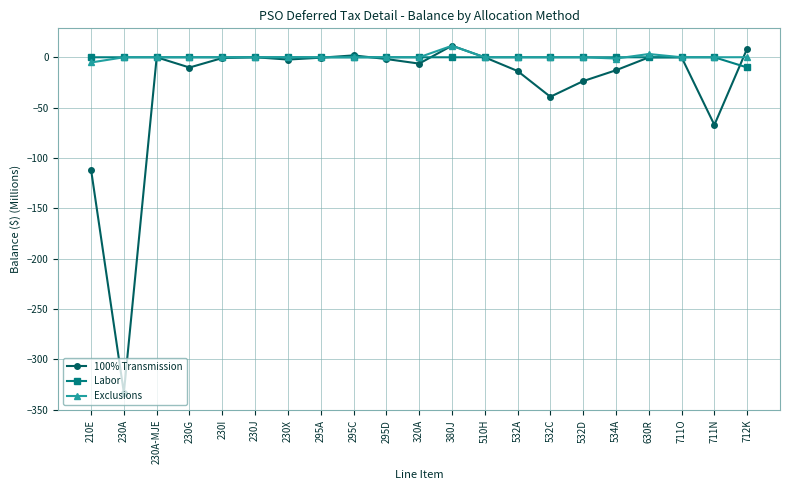

Is it true that Exclusions equals 0.0 at 711N?

True